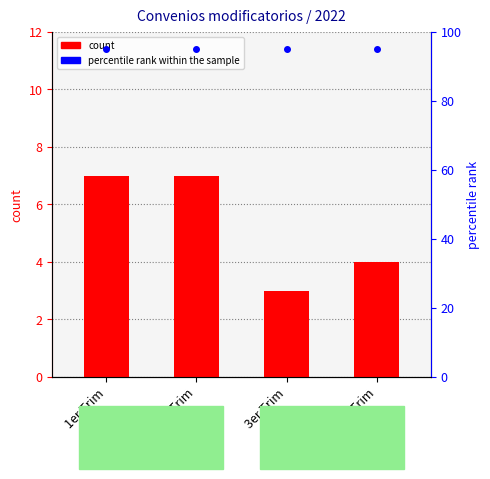

Are the bars horizontal?

No